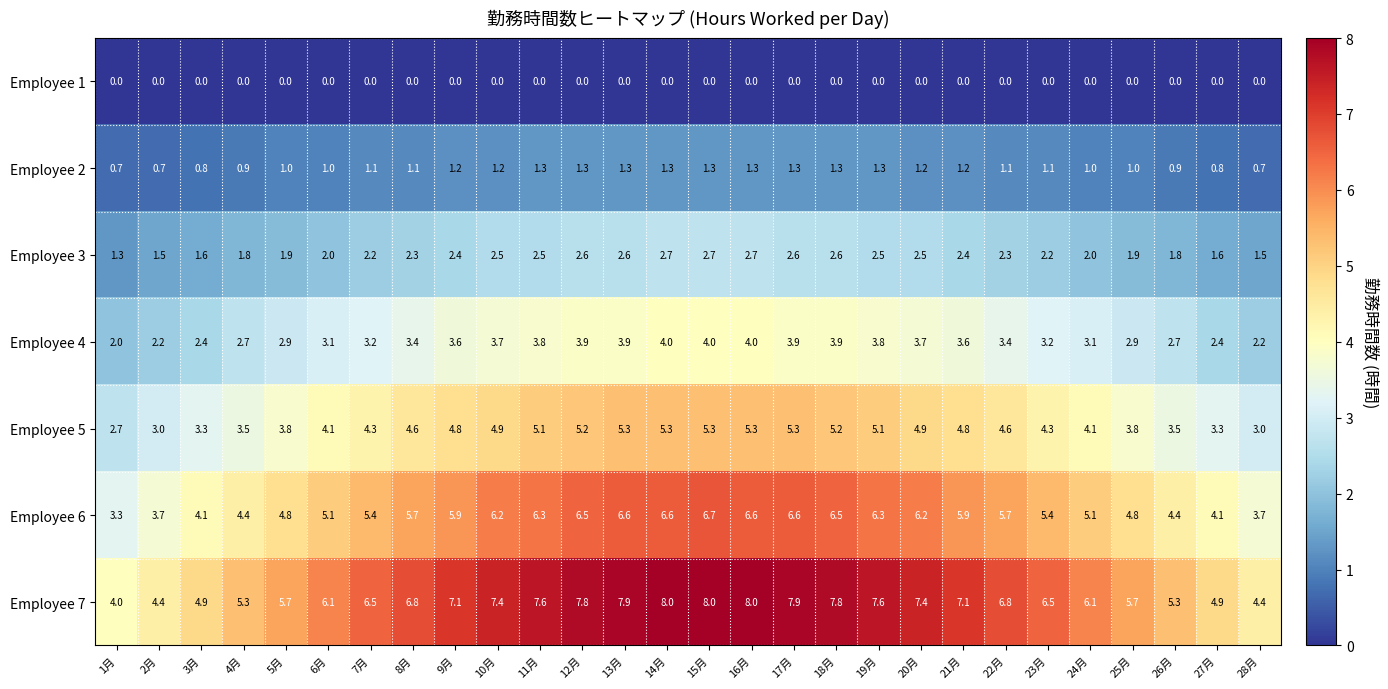

At 23月, list the series in order from smallest to largest.

Employee 1, Employee 2, Employee 3, Employee 4, Employee 5, Employee 6, Employee 7